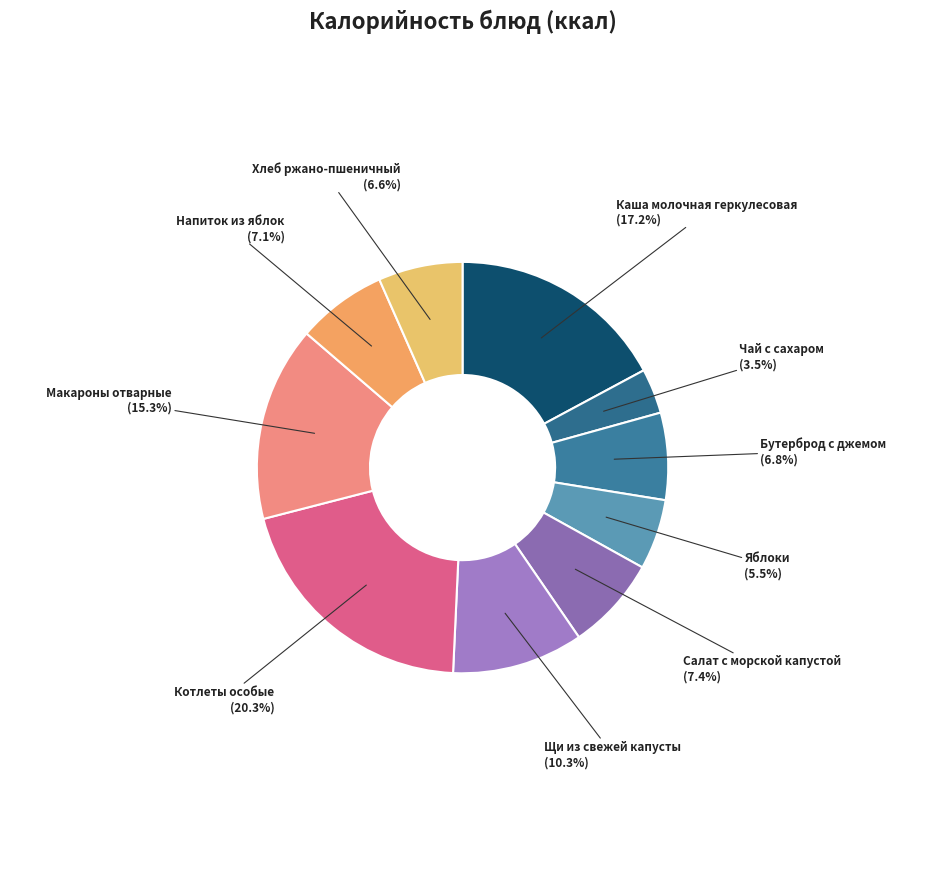

Count the number of slices in the pie.

10